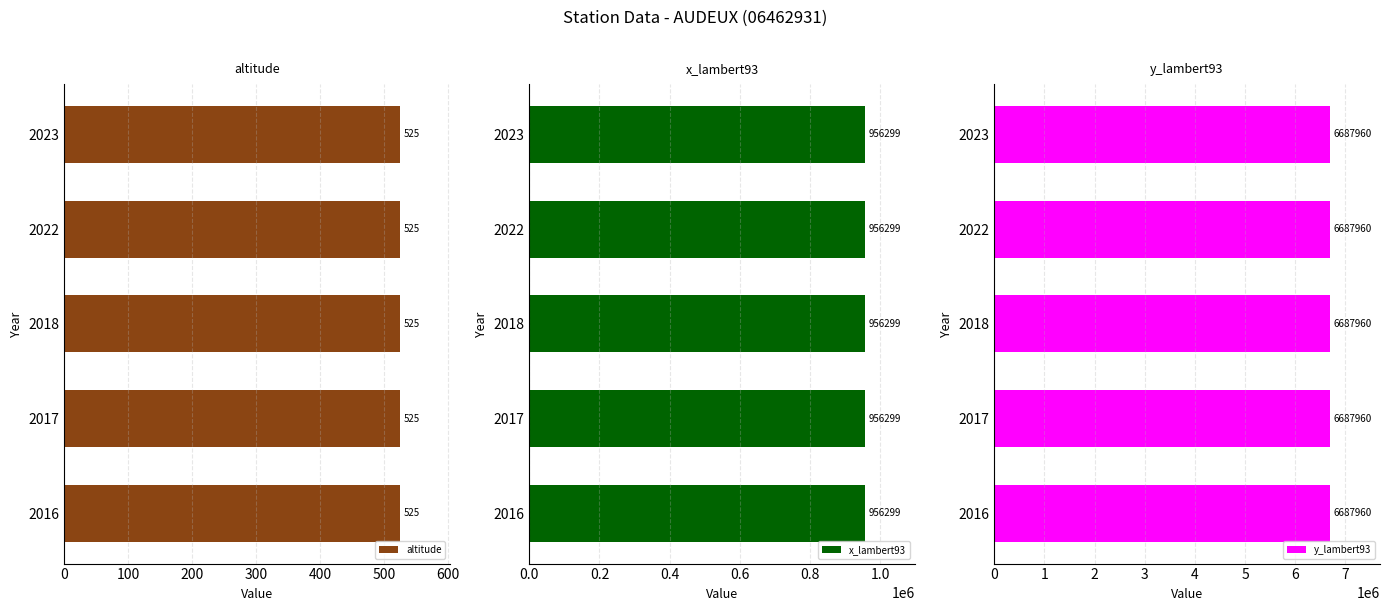

At which category is the sum across all series the highest?

2016